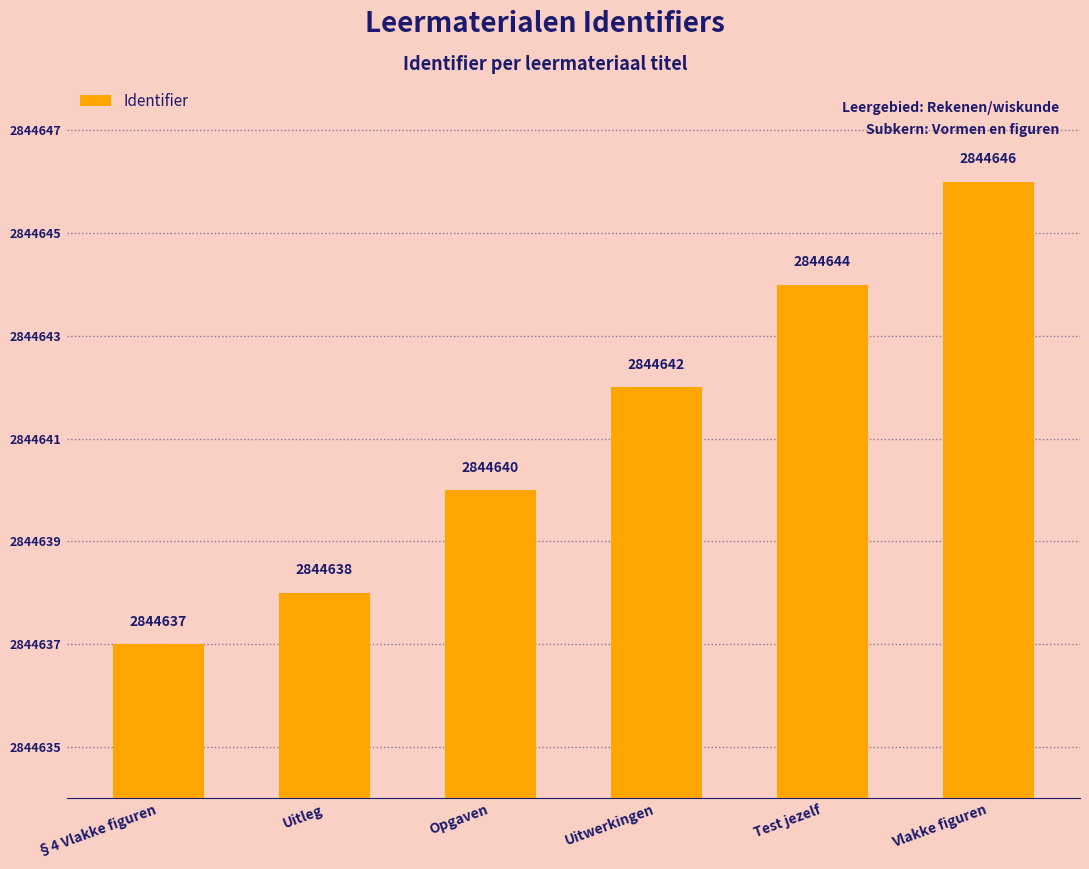

At which category does the chart reach its minimum across all series?

§4 Vlakke figuren